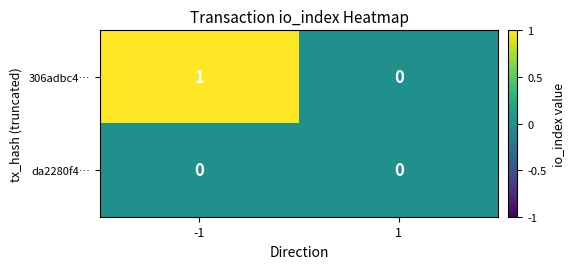

Which series has the largest range (max minus min)?

306adbc4…